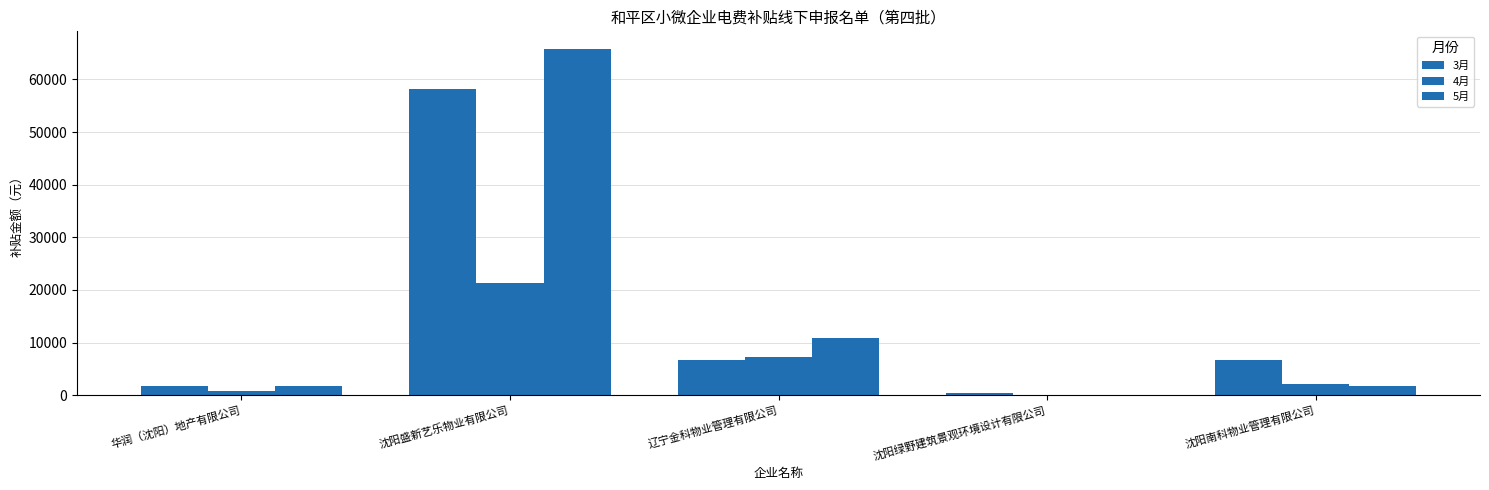

How many groups of bars are there?

5